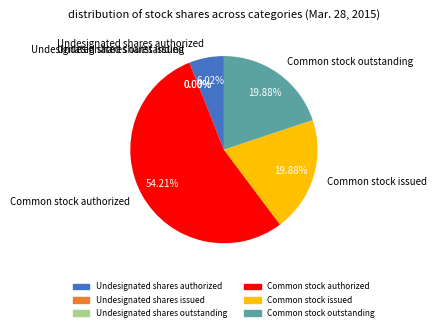

To the nearest percent, what is the difference between the largest and smallest slice percentages?

54%